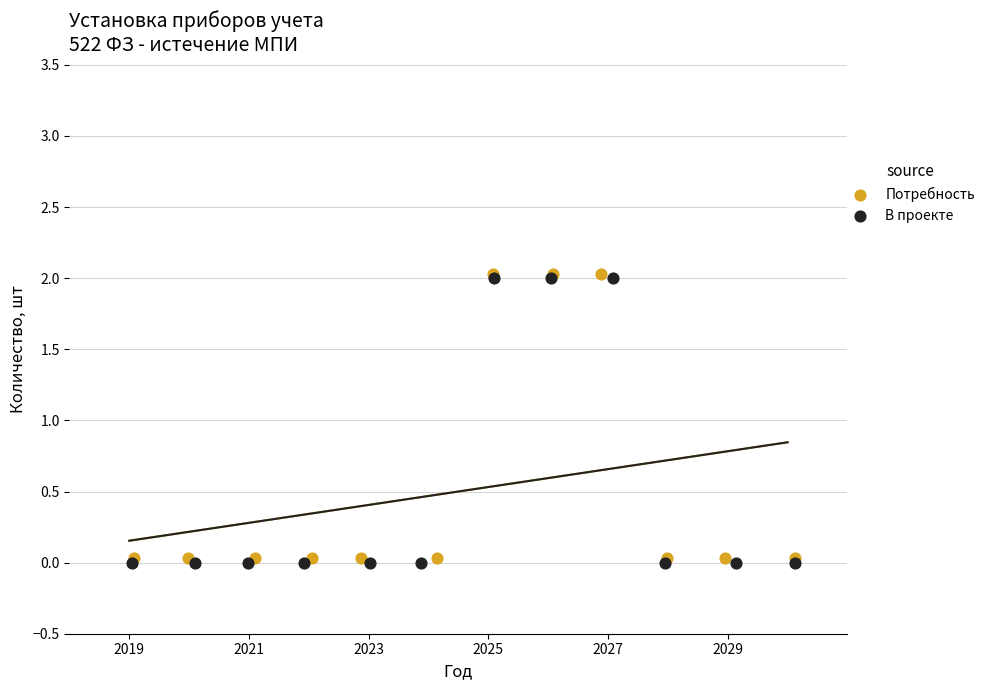

What are all the series names shown in the legend?

Потребность, В проекте